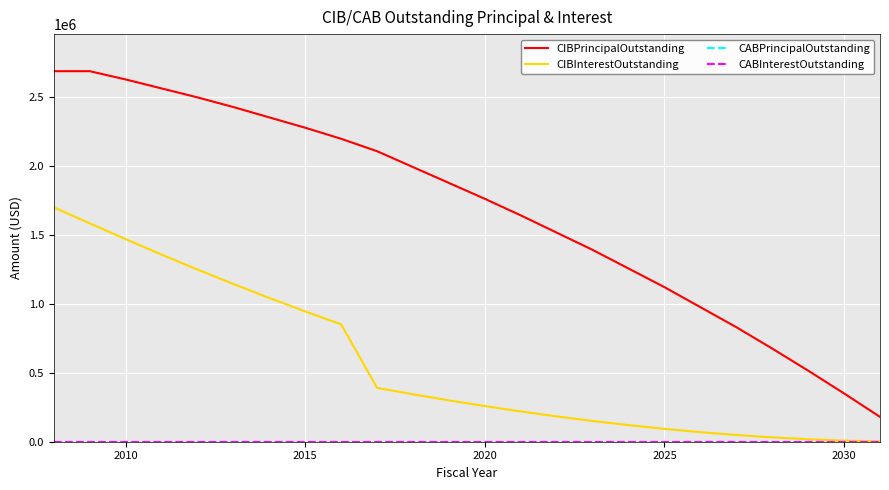

Does the chart have visible grid lines?

Yes